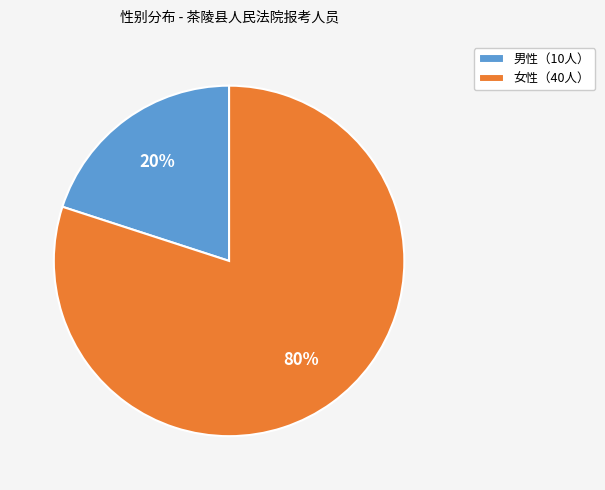

Combined, do 女性（40人） and 男性（10人） account for over 50%?

Yes